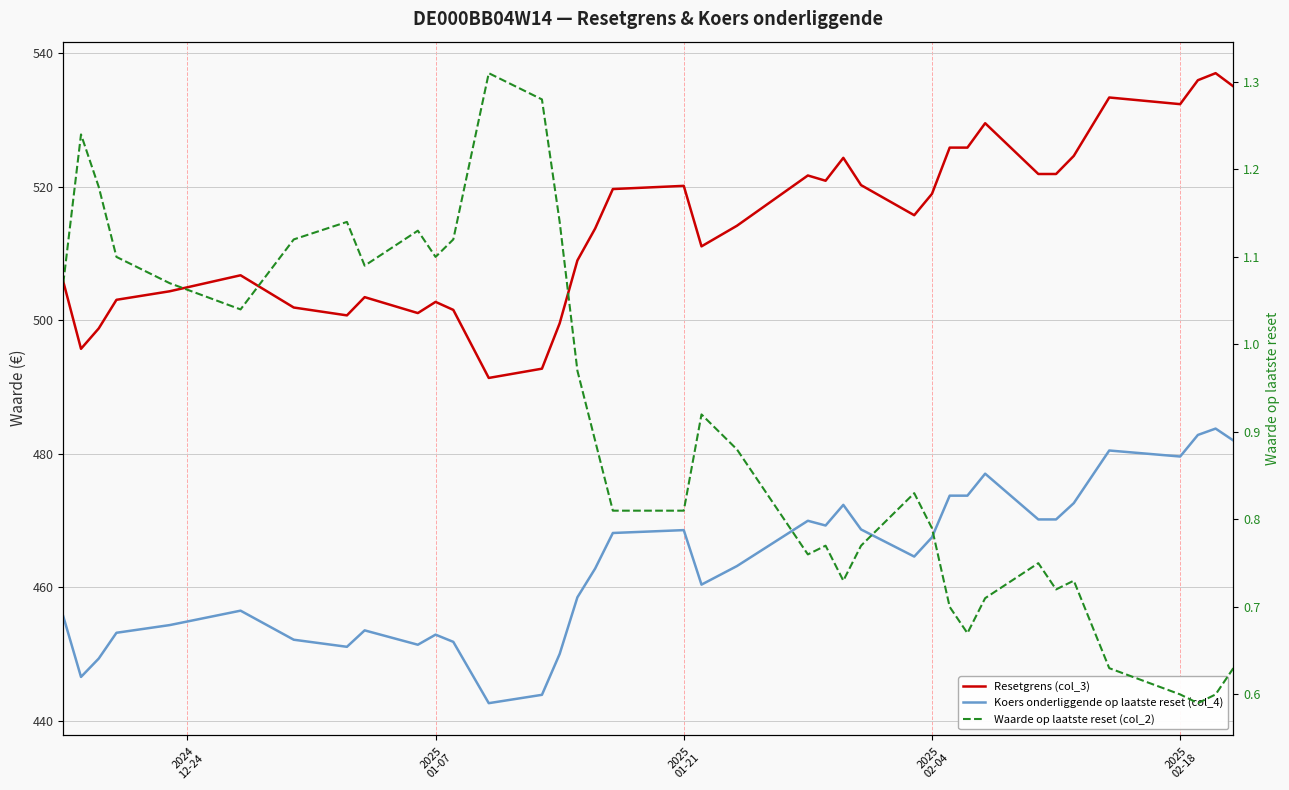

How many interior local valleys does the Resetgrens (col_3) series have?

8